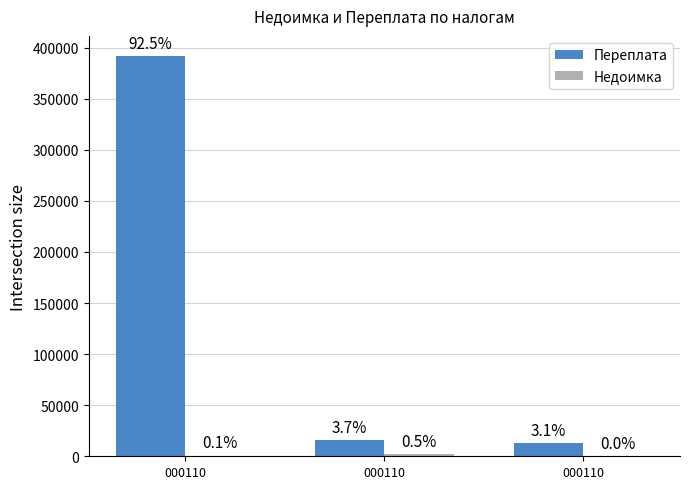

Are the bars horizontal?

No